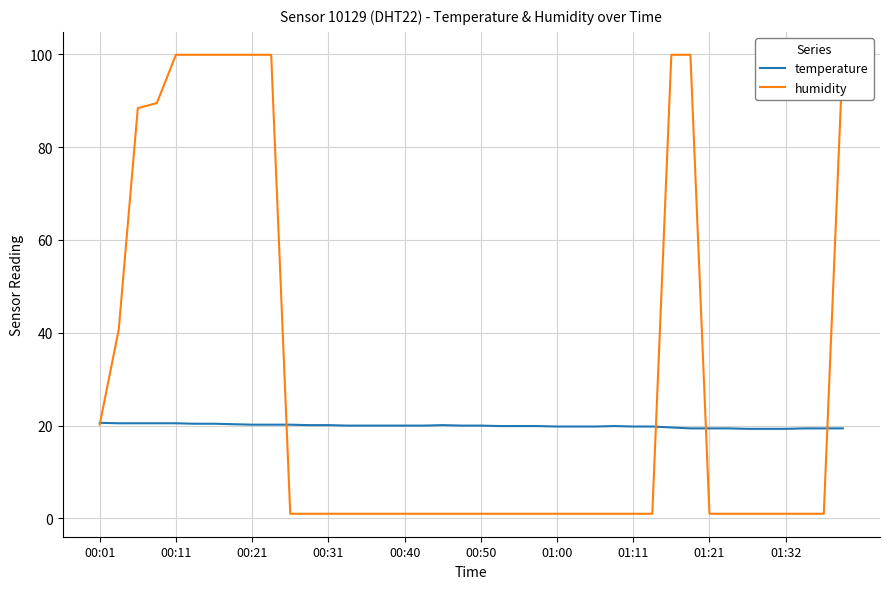

What is the difference between the highest and lowest values at 37?

18.4